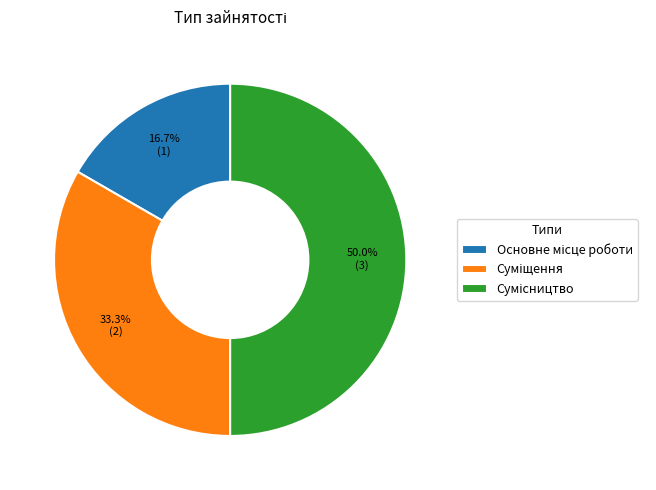

What is the smallest slice in the pie chart?

Основне місце роботи